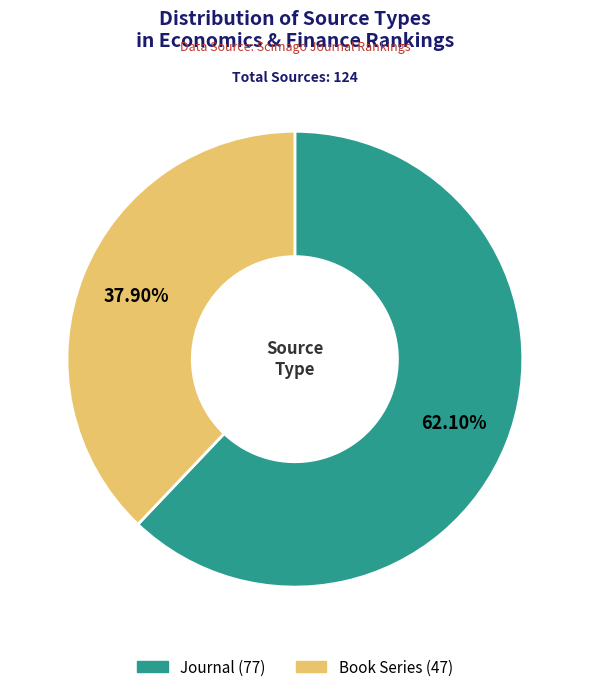

Is there a majority slice in this chart?

Yes